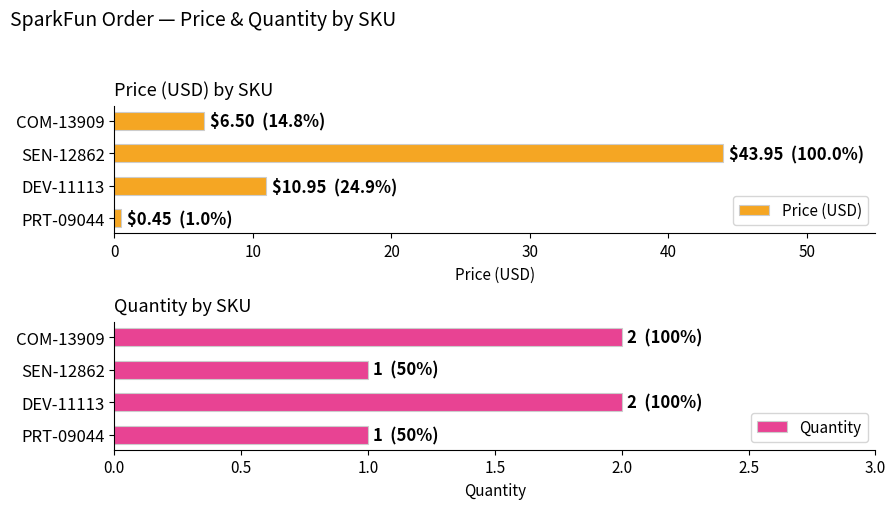

The Quantity series shows 3 at DEV-11113. True or false?

False